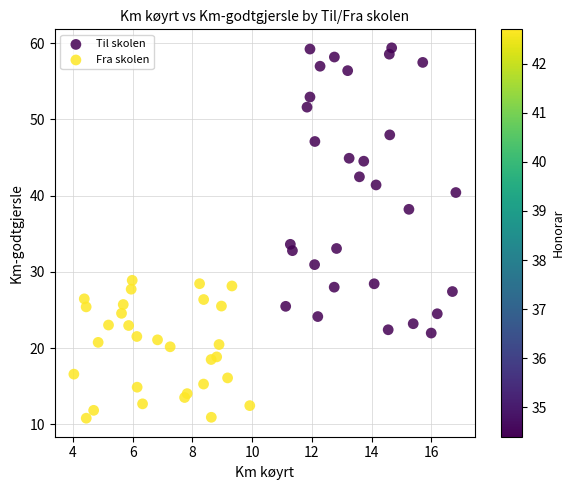

What are all the series names shown in the legend?

Til skolen, Fra skolen